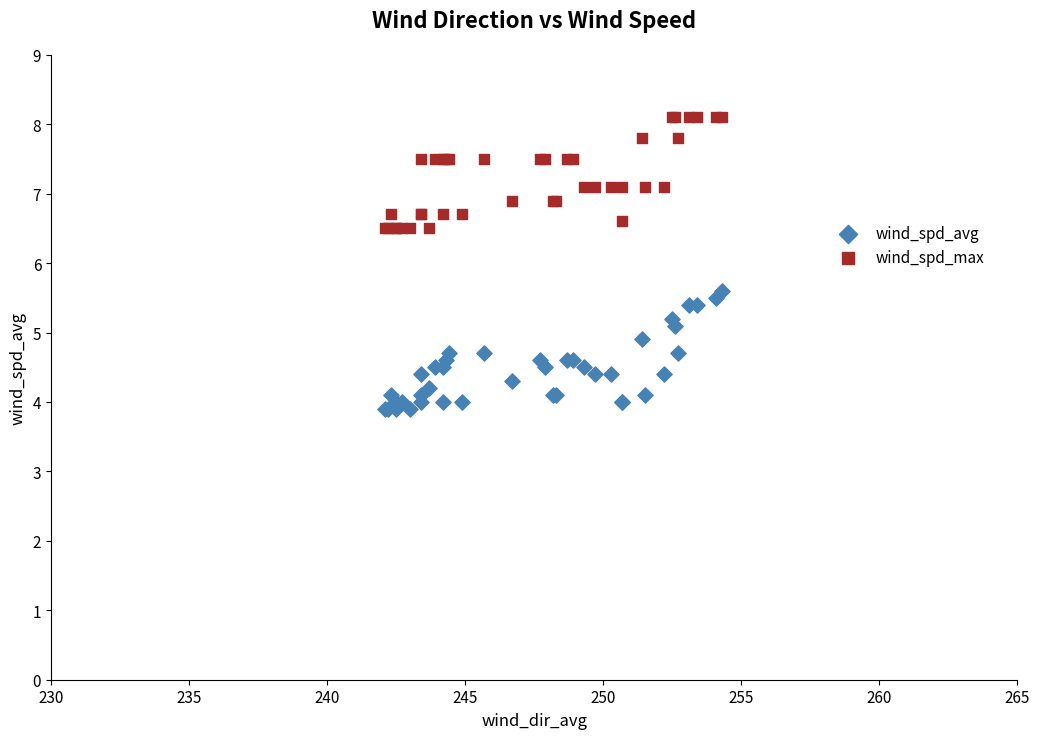

Which series contains the lowest Y value?

wind_spd_avg